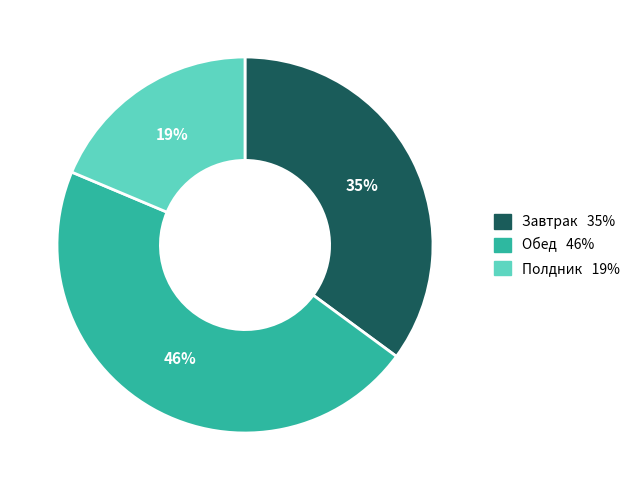

Is there a majority slice in this chart?

No